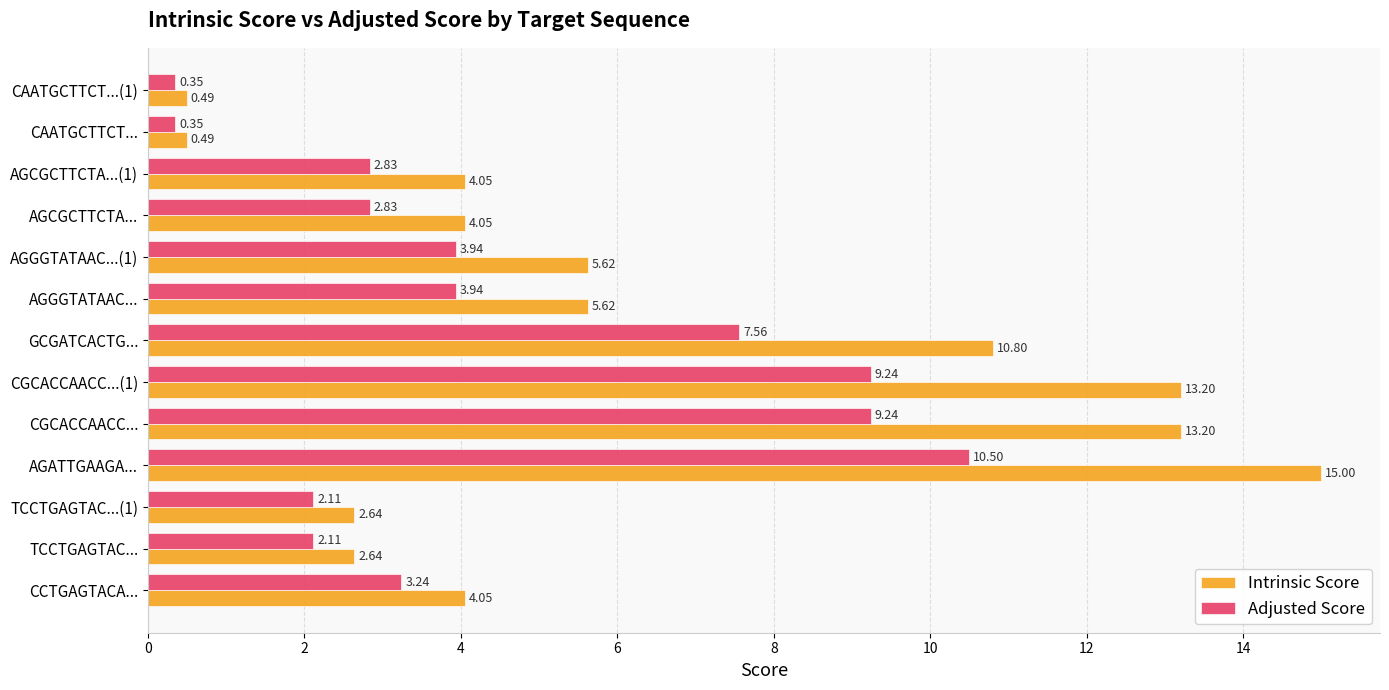

At which category does the chart reach its peak across all series?

AGATTGAAGA...